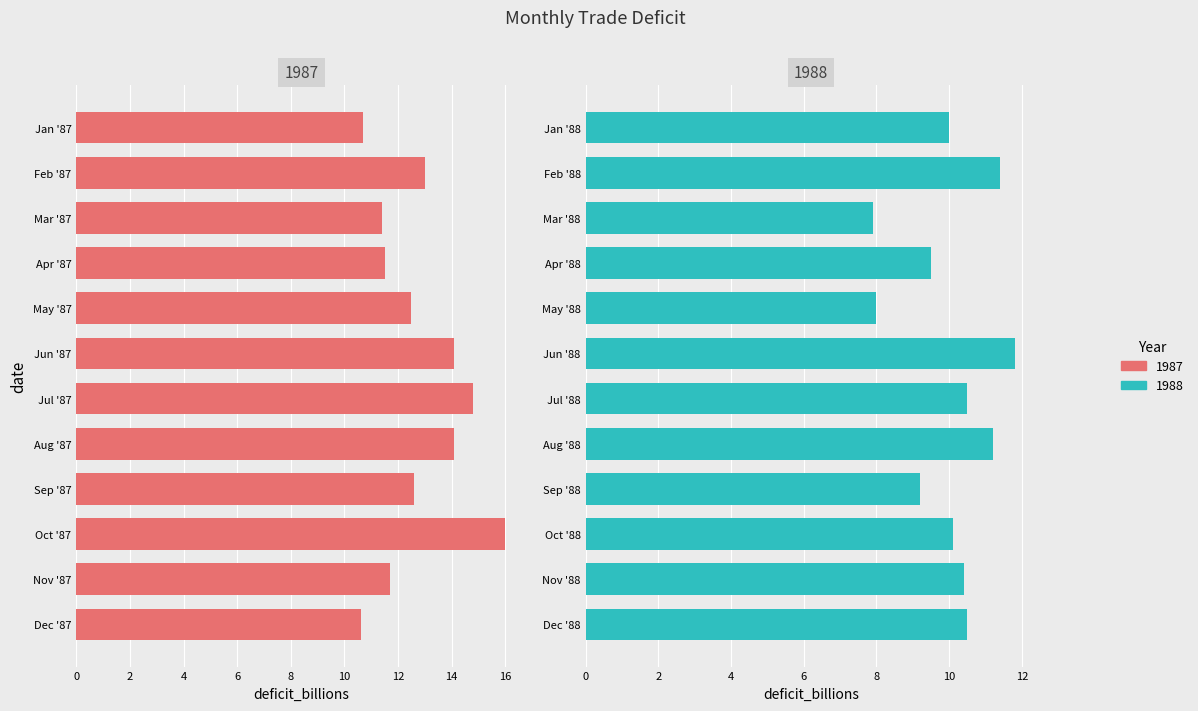

At which label is the value closest to 11?

Aug '88